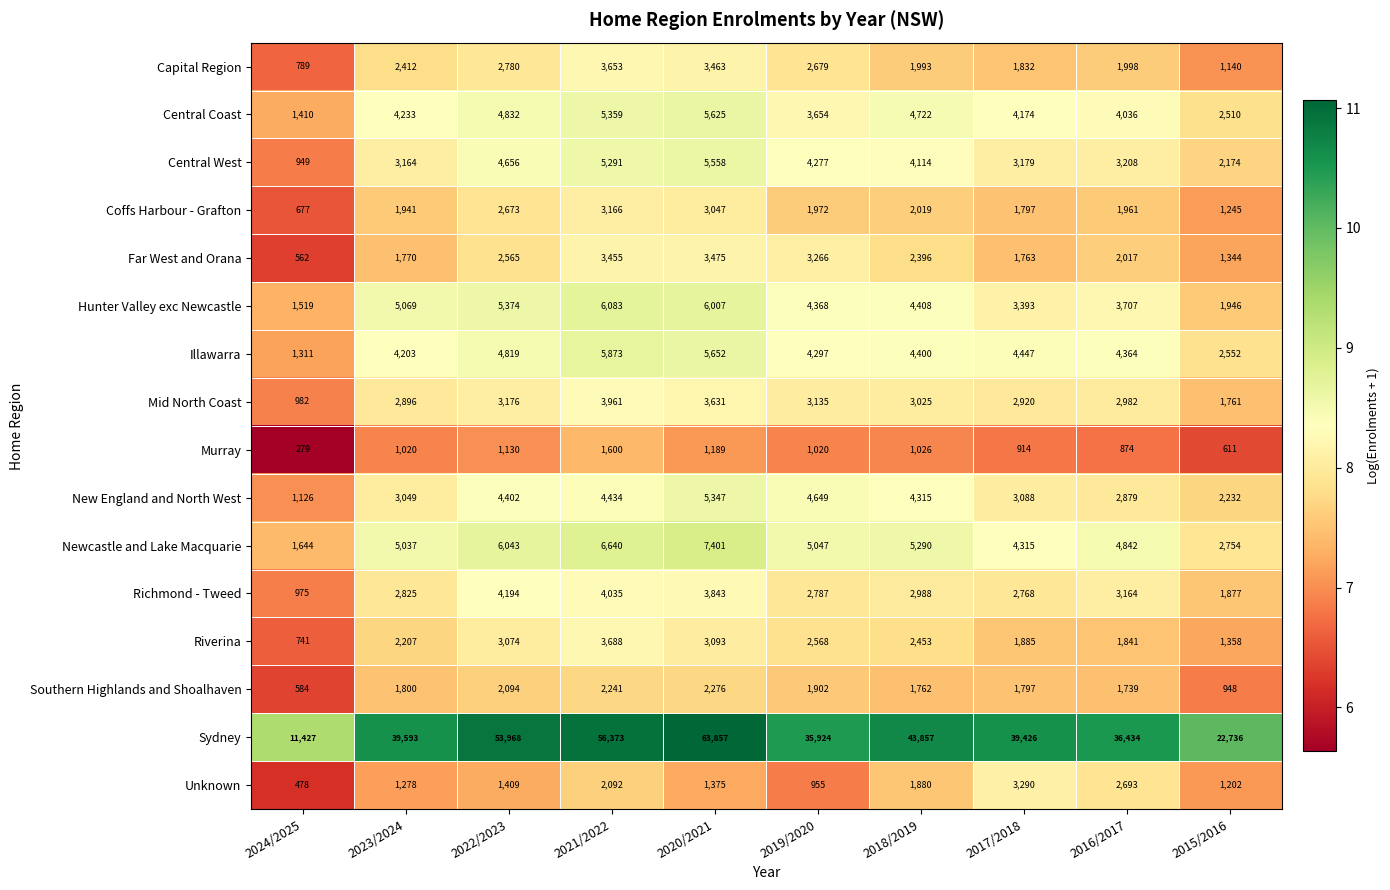

What is the difference between the maximum and second lowest values in the Coffs Harbour - Grafton series?

1921